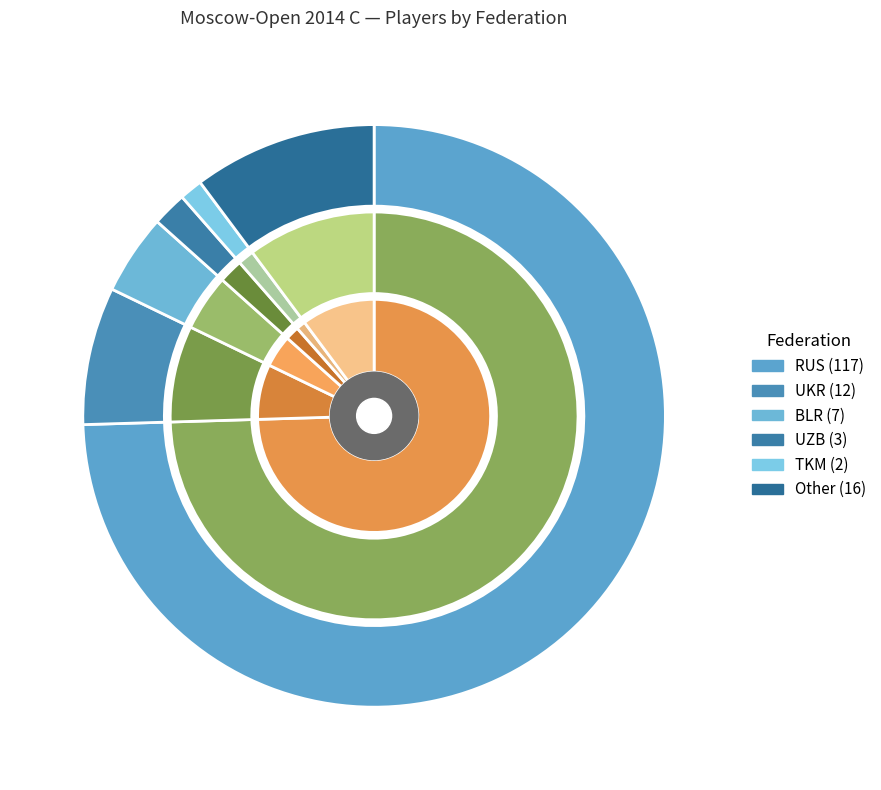

What percentage do UZB and BLR together represent?

6.4%